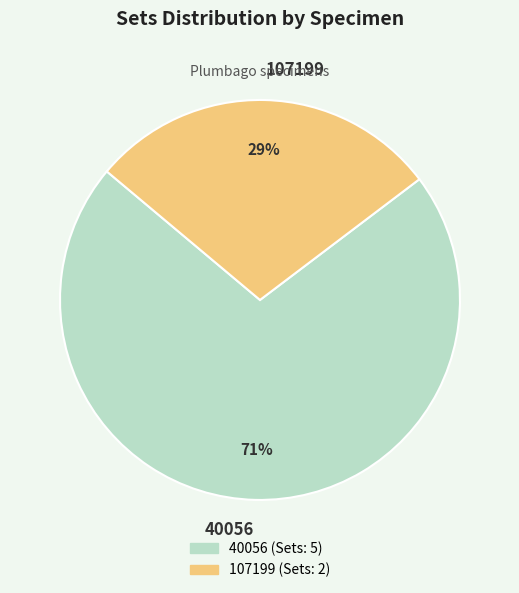

To the nearest percent, what is the average slice percentage?

50%